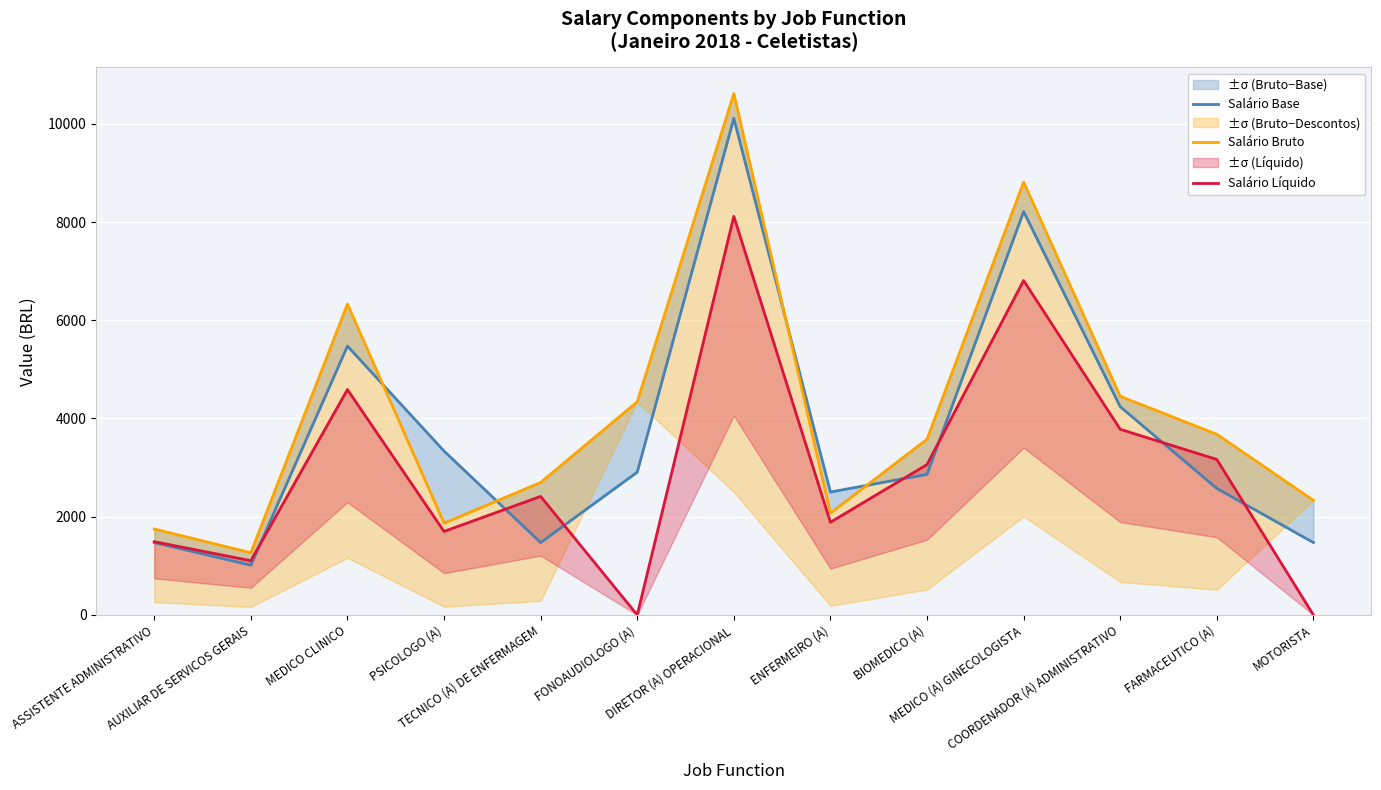

What position from the left is BIOMEDICO (A)?

9